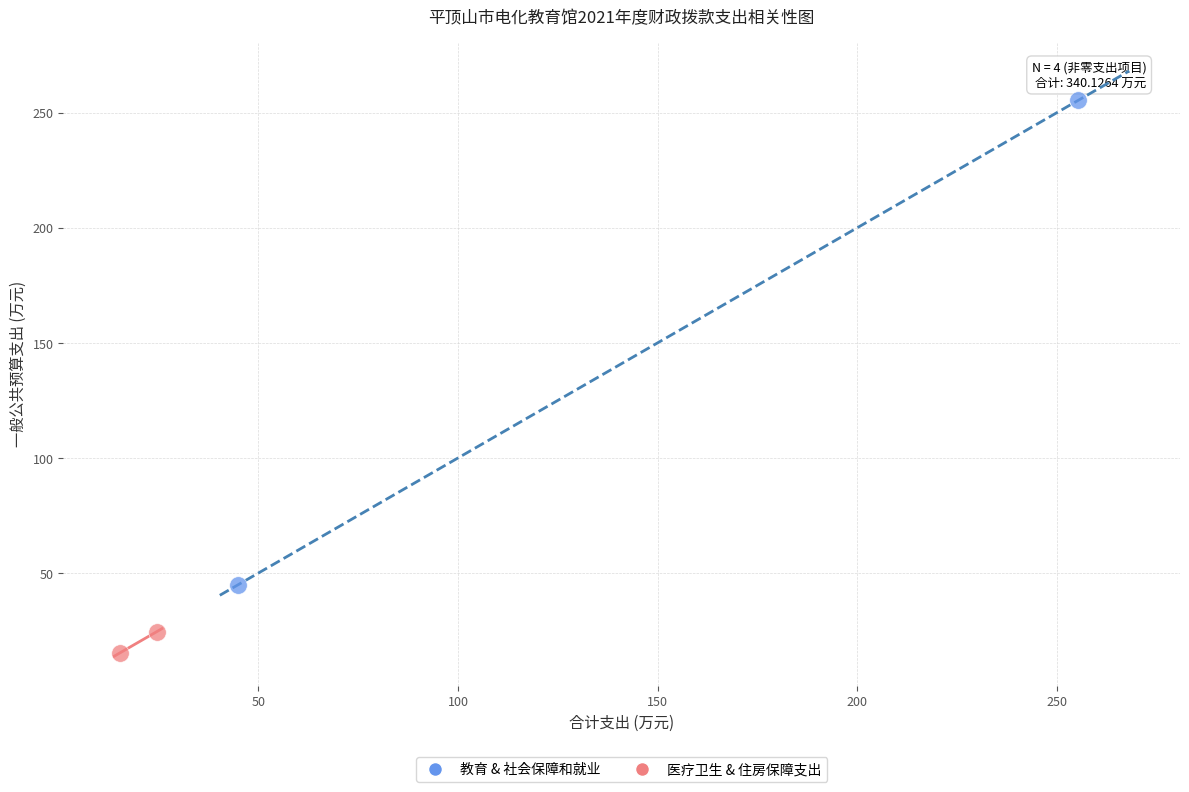

What are all the series names shown in the legend?

教育 & 社会保障和就业, 医疗卫生 & 住房保障支出